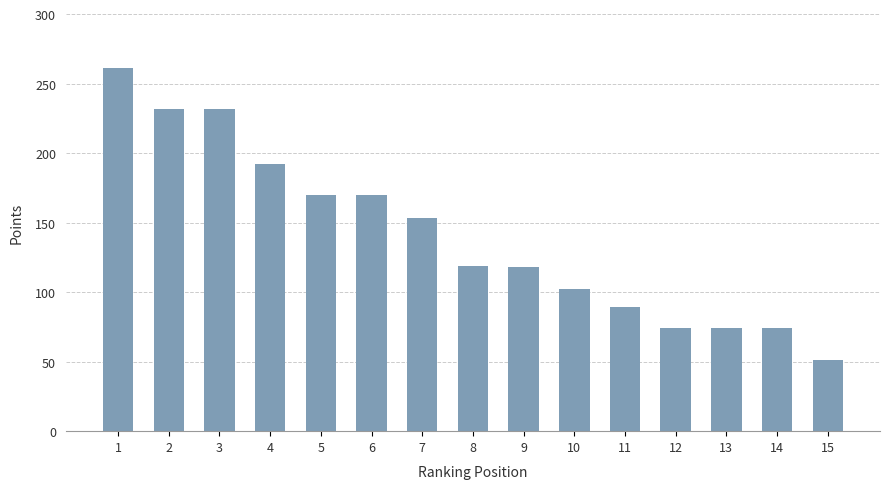

How many series are shown in this chart?

1